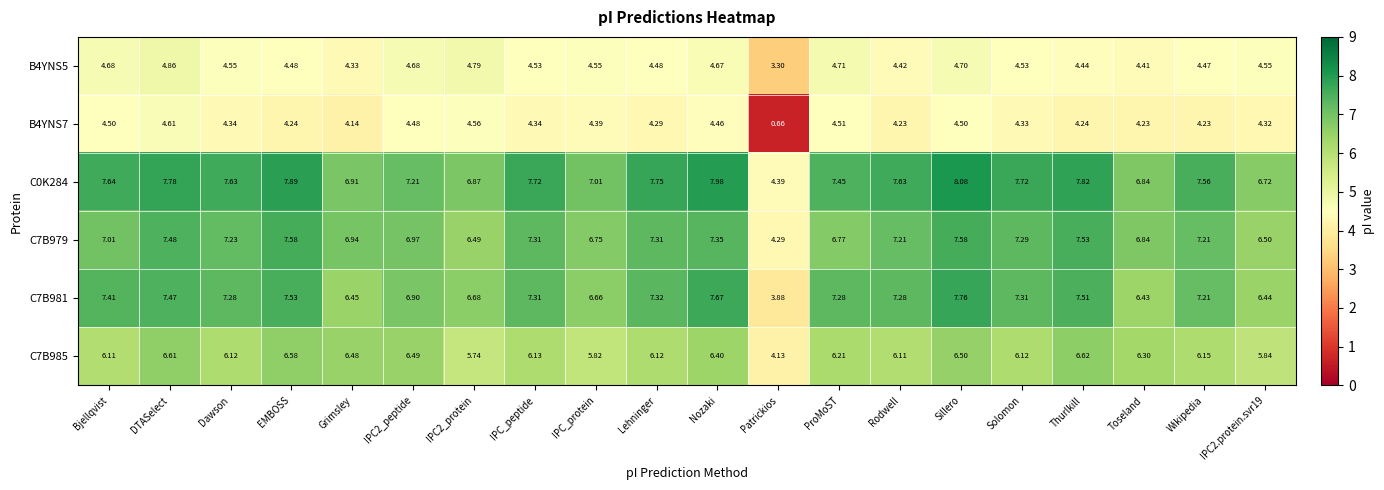

At Rodwell, list the series in order from largest to smallest.

C0K284, C7B981, C7B979, C7B985, B4YNS5, B4YNS7